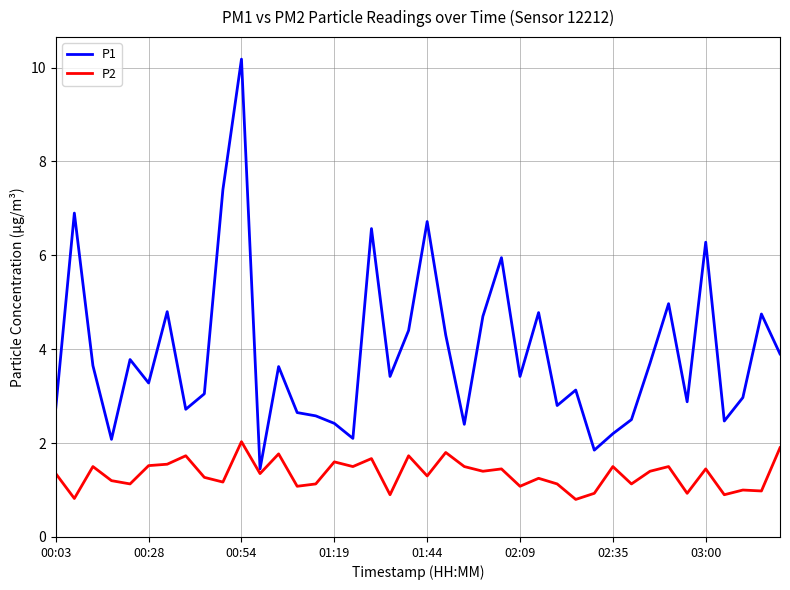

Which series has the largest total across all categories?

P1